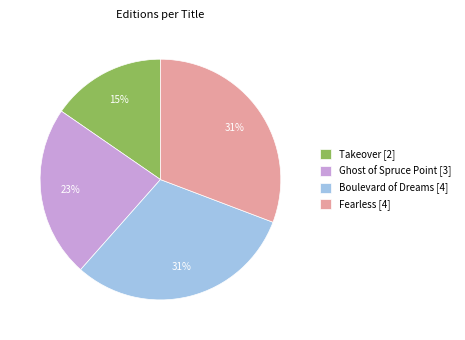

To the nearest percent, what percentage of the pie is Boulevard of Dreams?

31%